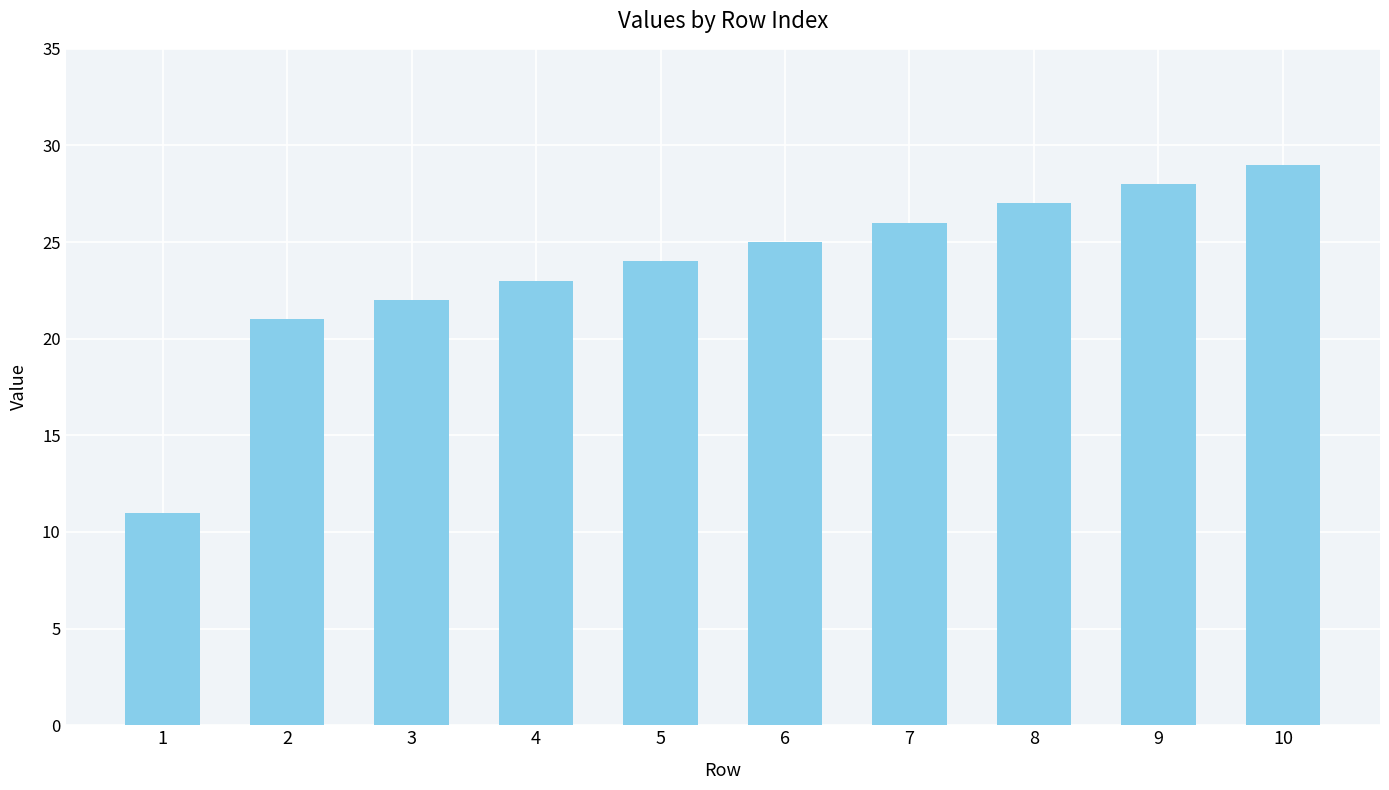

List the labels in order of value, smallest first.

1, 2, 3, 4, 5, 6, 7, 8, 9, 10